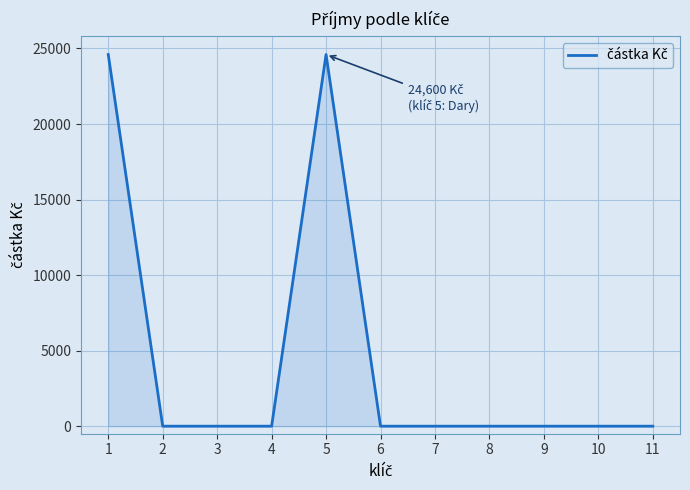

How many series are shown in this chart?

1